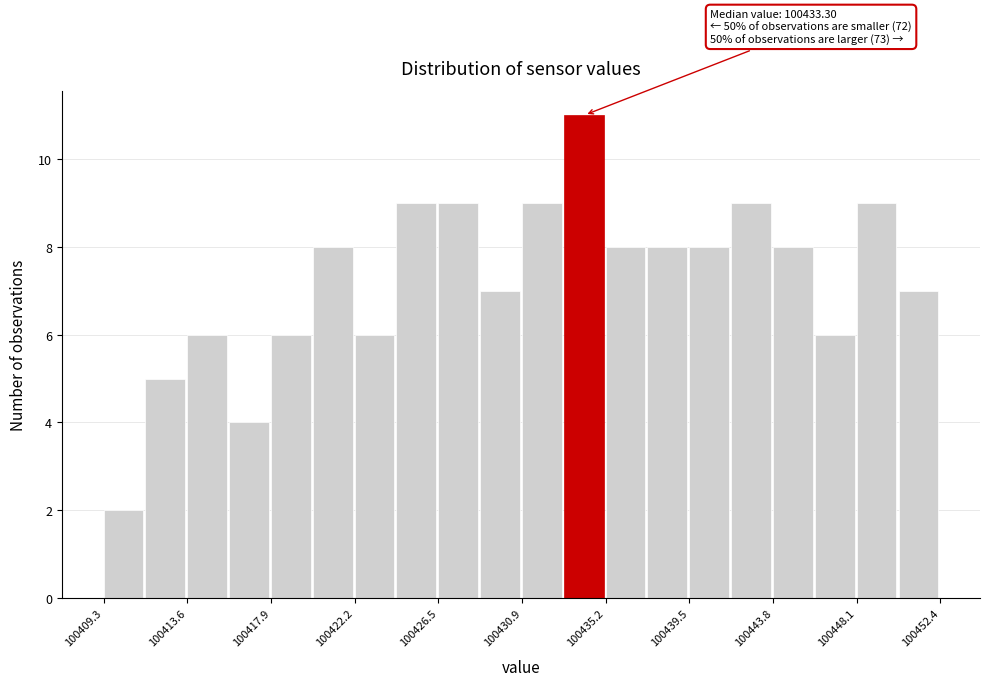

Over which range of the x-axis is the bar tallest?

100433.0 to 100435.0